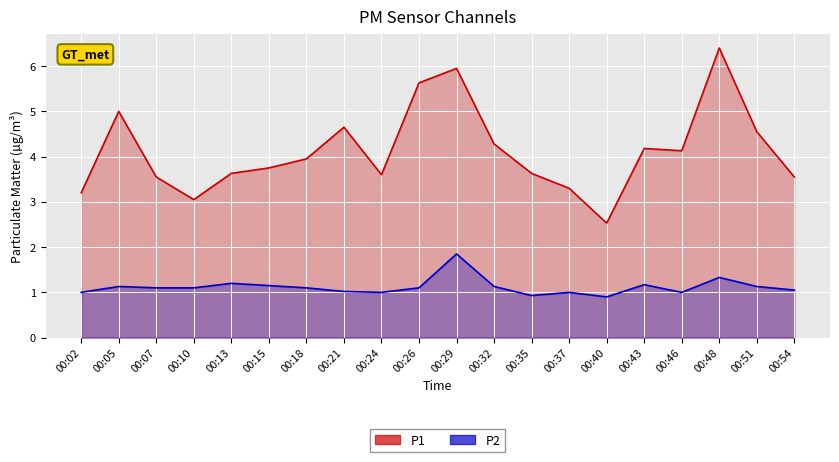

How many values in the P1 series exceed 3?

19